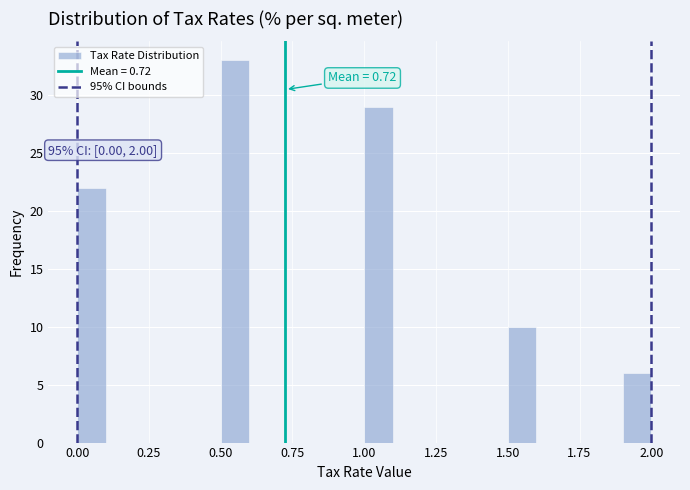

Around what value on the x-axis is the tallest bar? Give the approximate position of its centre, as read against the axis.

0.55